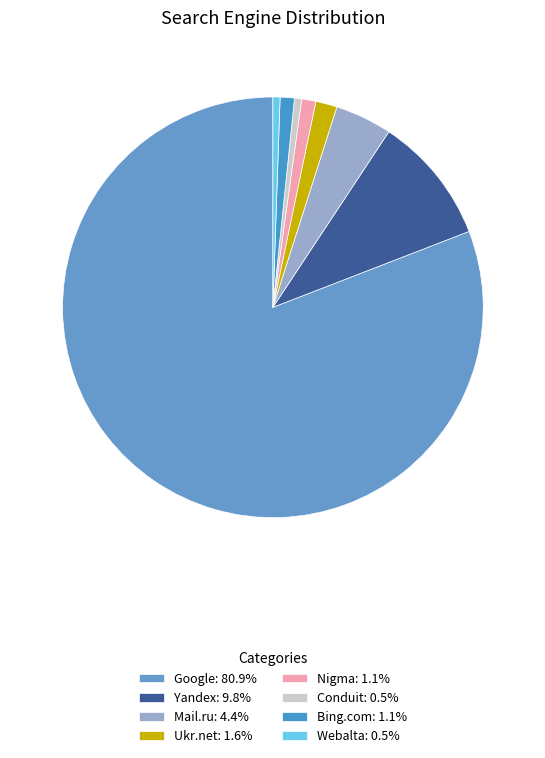

Which category has the biggest portion of the pie?

Google